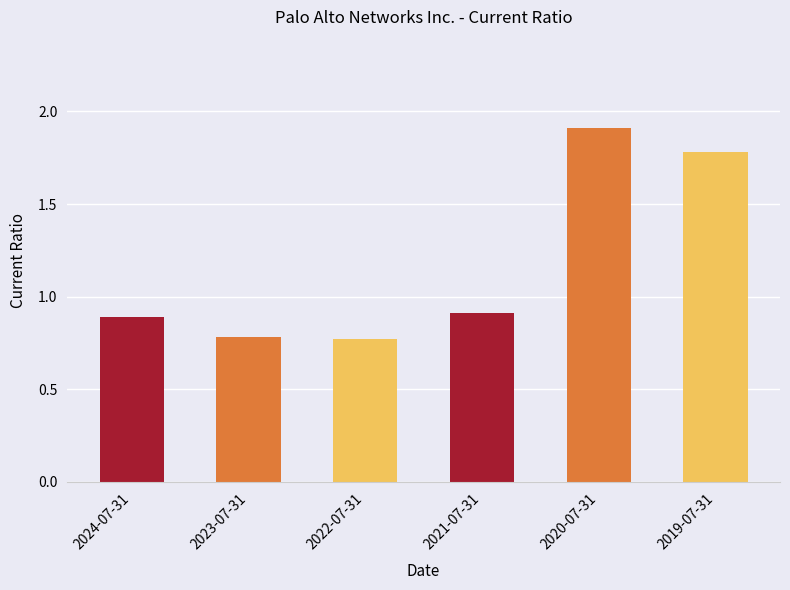

Which label corresponds to the largest value in the chart?

2020-07-31